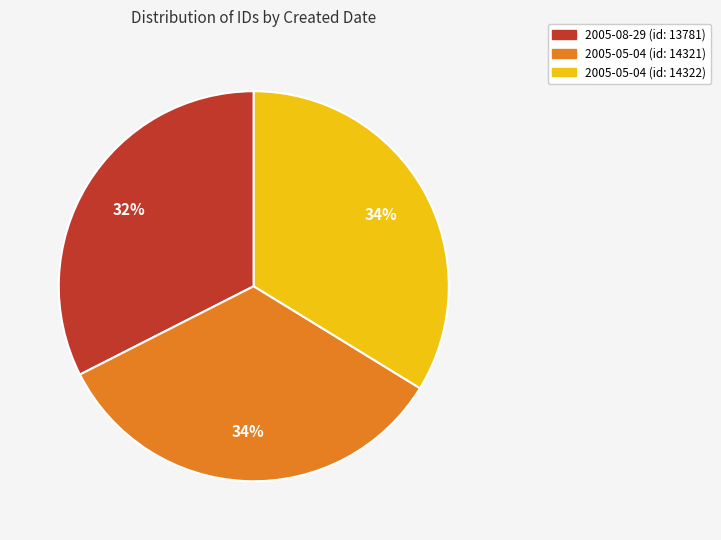

Is there a majority slice in this chart?

No